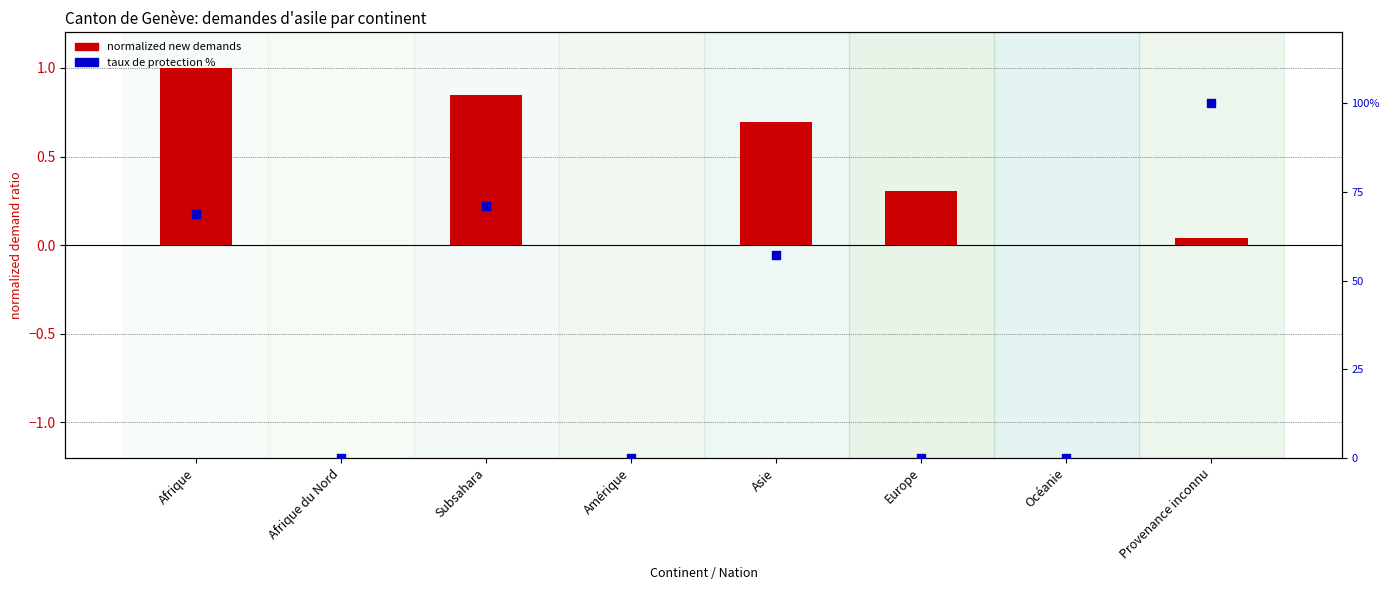

Which series has the largest total across all categories?

taux de protection %